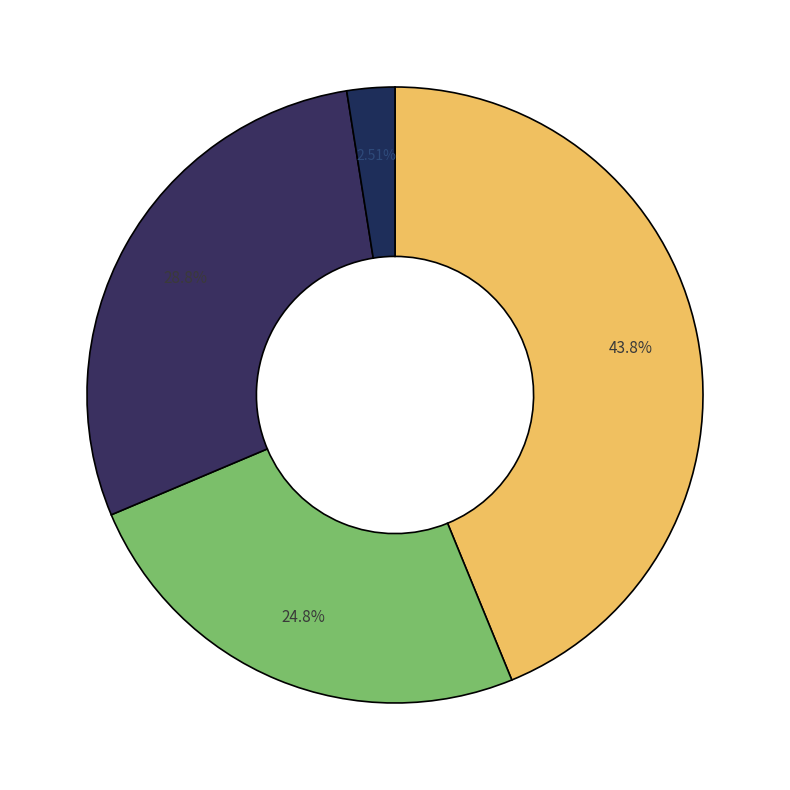

How many slices are in this pie chart?

4